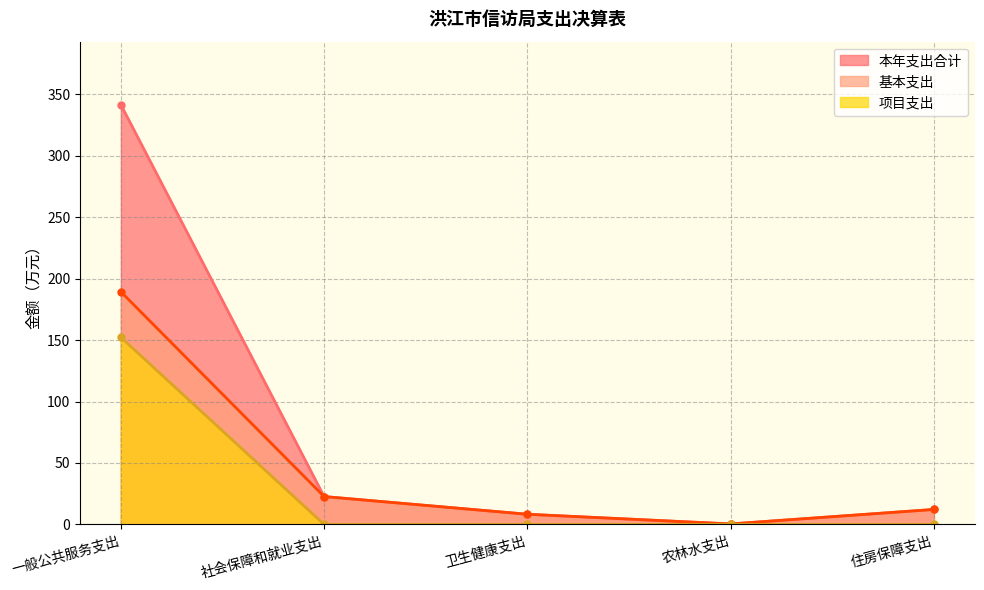

True or false: 项目支出 has more than 2 interior local peaks.

False